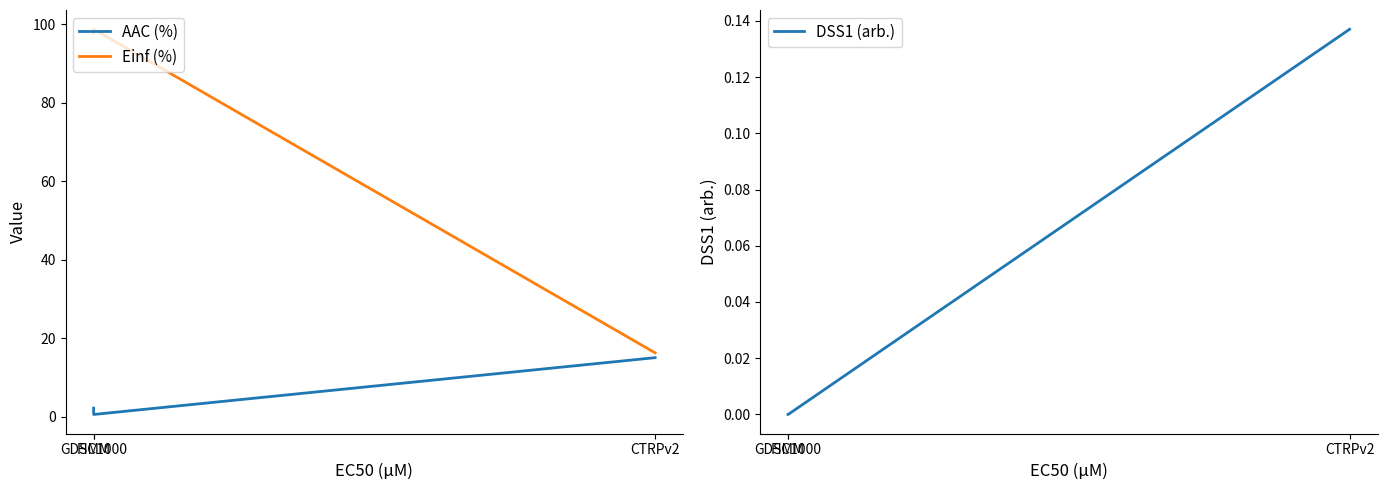

The AAC (%) series shows 0.9 at FIMM. True or false?

False